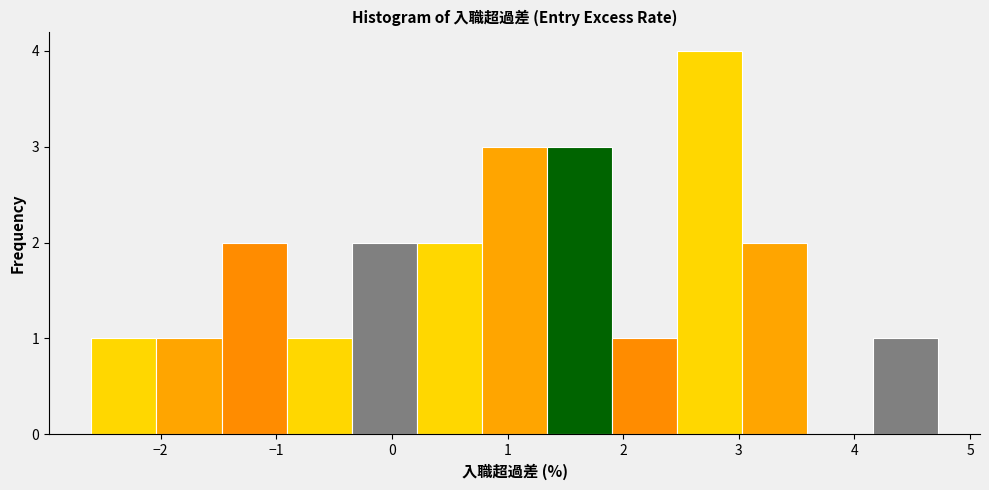

Reading left to right, list every bar in this chart as the range it spans on the x-axis followed by its height. Neither the bar edges nor the heights are printed on the chart, so give them approximately, as read against the axes.

-2.6 to -2.0: 1
-2.0 to -1.5: 1
-1.5 to -0.9: 2
-0.9 to -0.3: 1
-0.3 to 0.2: 2
0.2 to 0.8: 2
0.8 to 1.3: 3
1.3 to 1.9: 3
1.9 to 2.5: 1
2.5 to 3.0: 4
3.0 to 3.6: 2
3.6 to 4.2: 0
4.2 to 4.7: 1